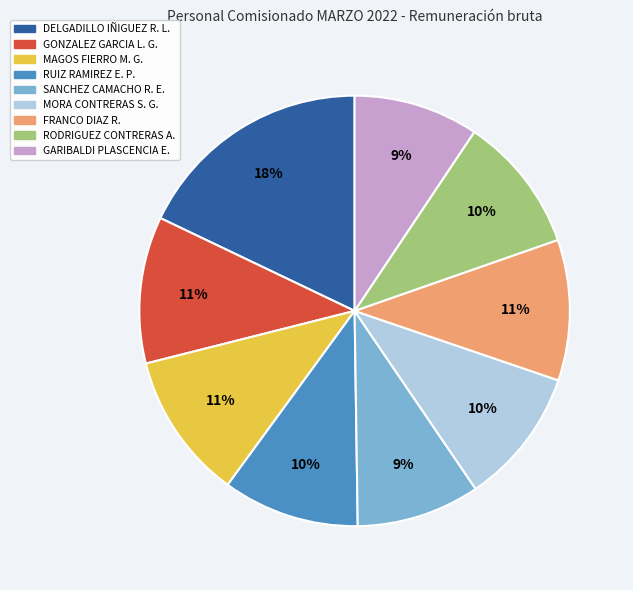

How many slices are in this pie chart?

9